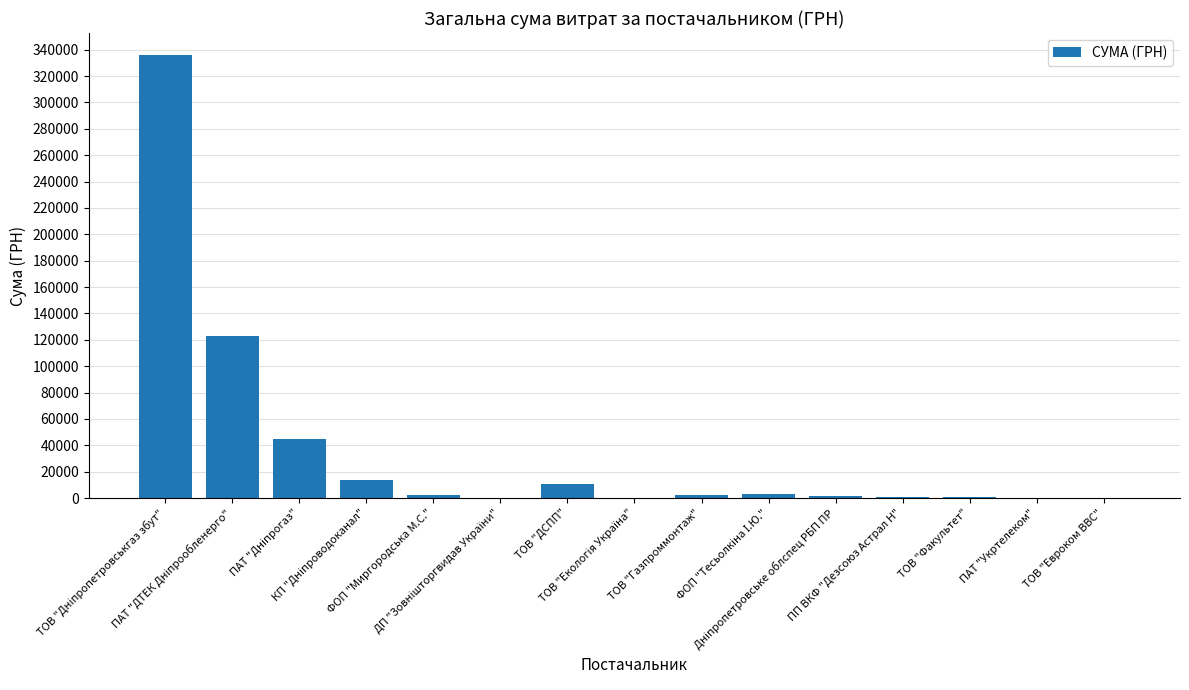

What is the sum of all values?

541165.2